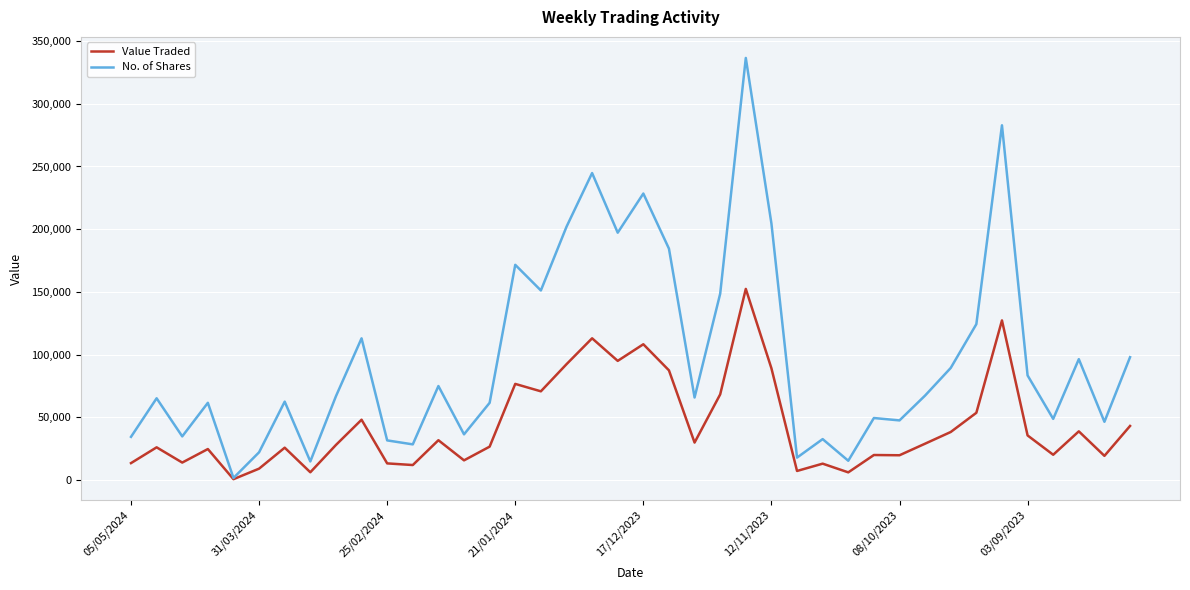

List the series in order of their peak value, lowest first.

Value Traded, No. of Shares